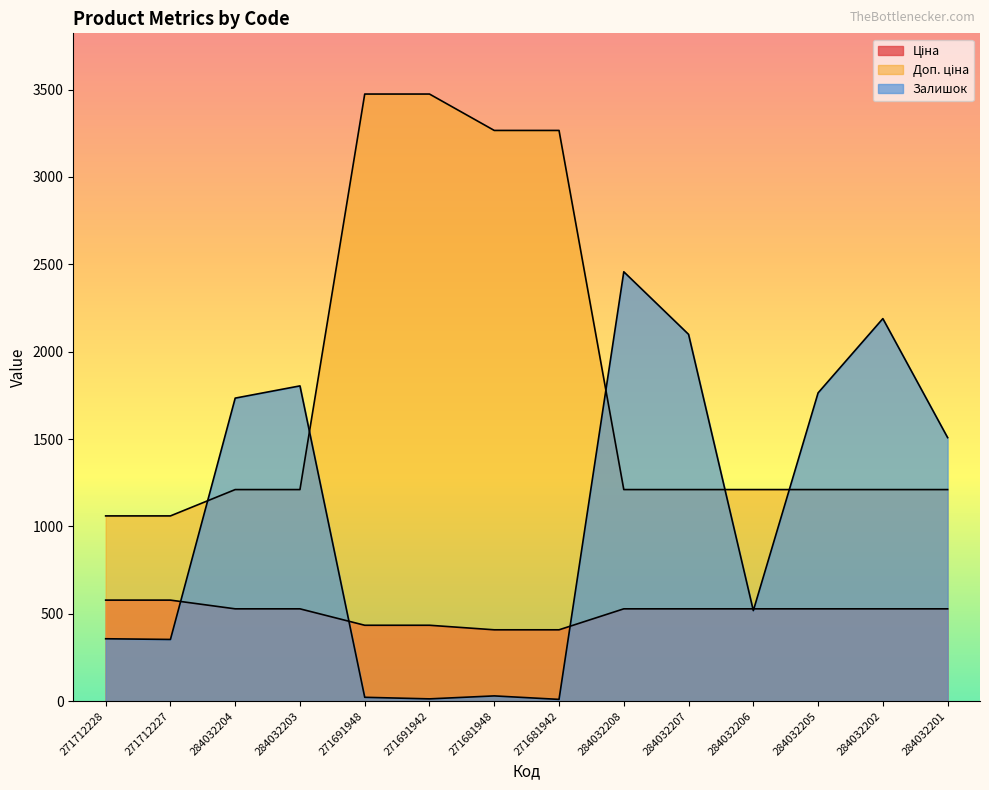

Which series changed the most between 284032208 and 284032202?

Залишок